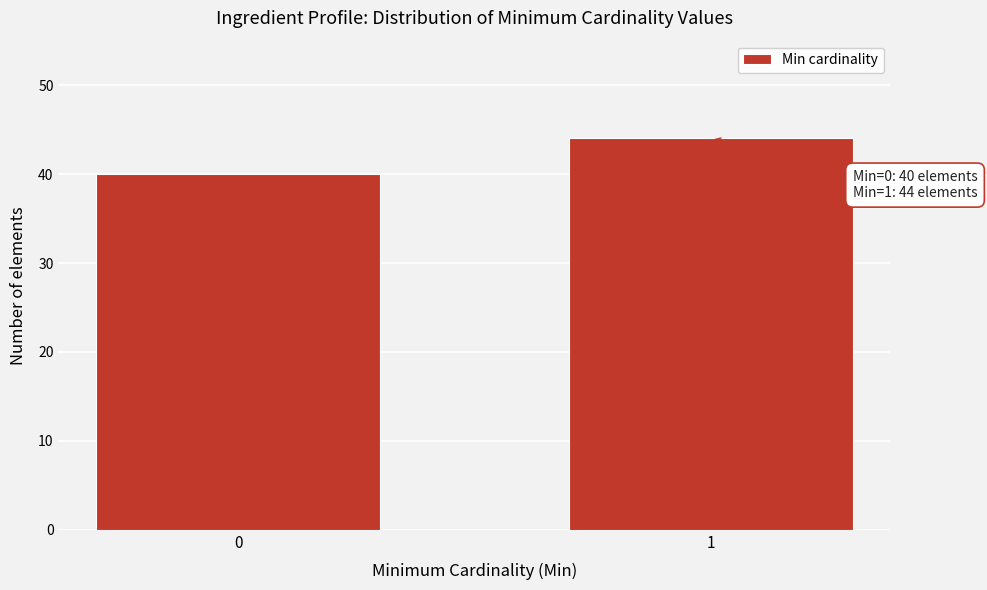

Reading left to right, transcribe all the data shown in this chart.

0=40	1=44